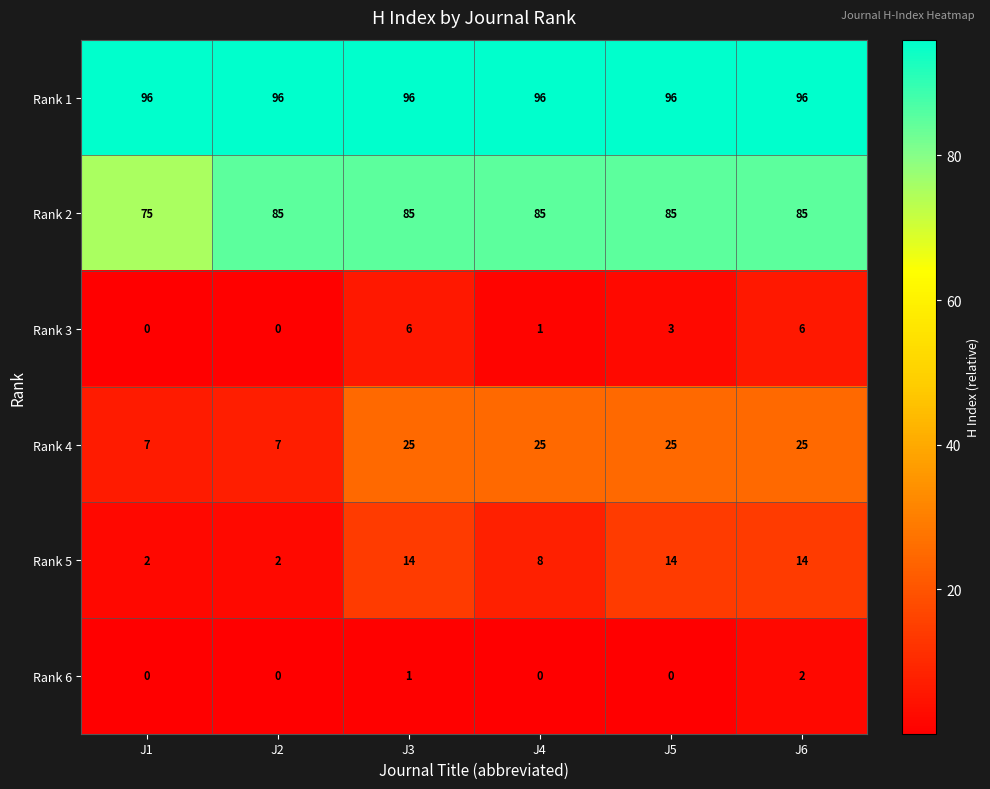

True or false: Rank 1 has a value of 96 at J6.

True